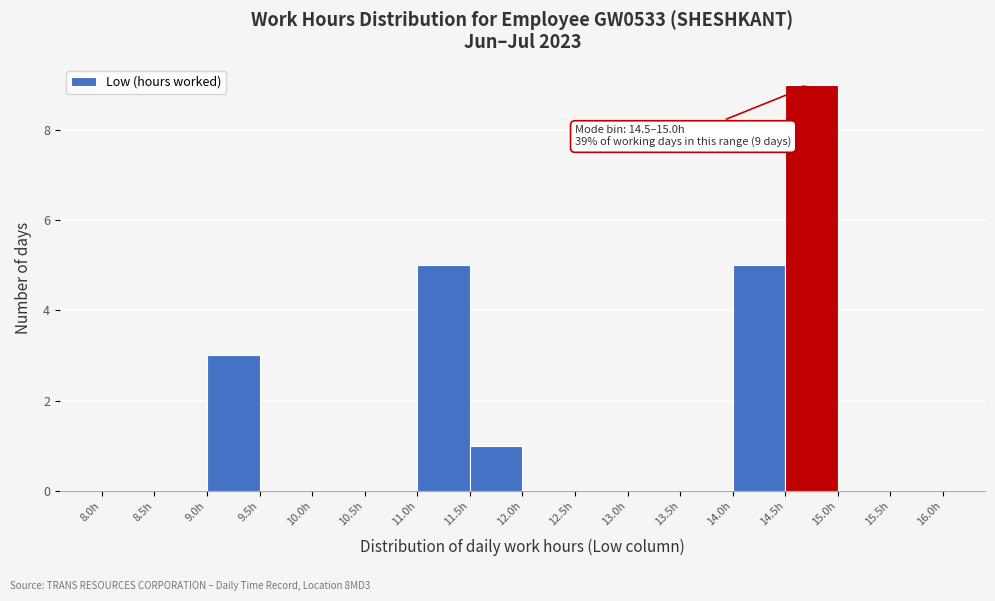

Which range on the x-axis has the tallest bar?

14.5 to 15.0